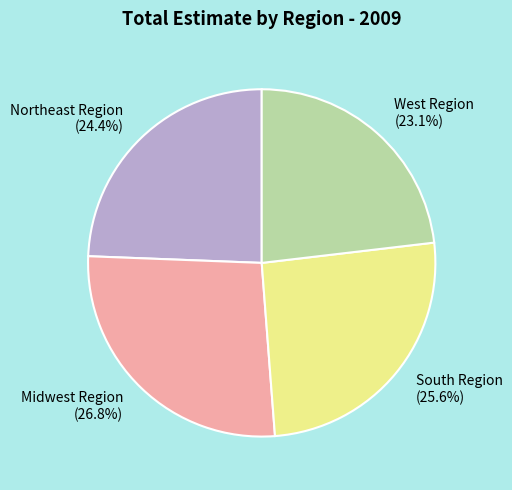

Is the sum of Northeast Region and Midwest Region greater than half?

Yes